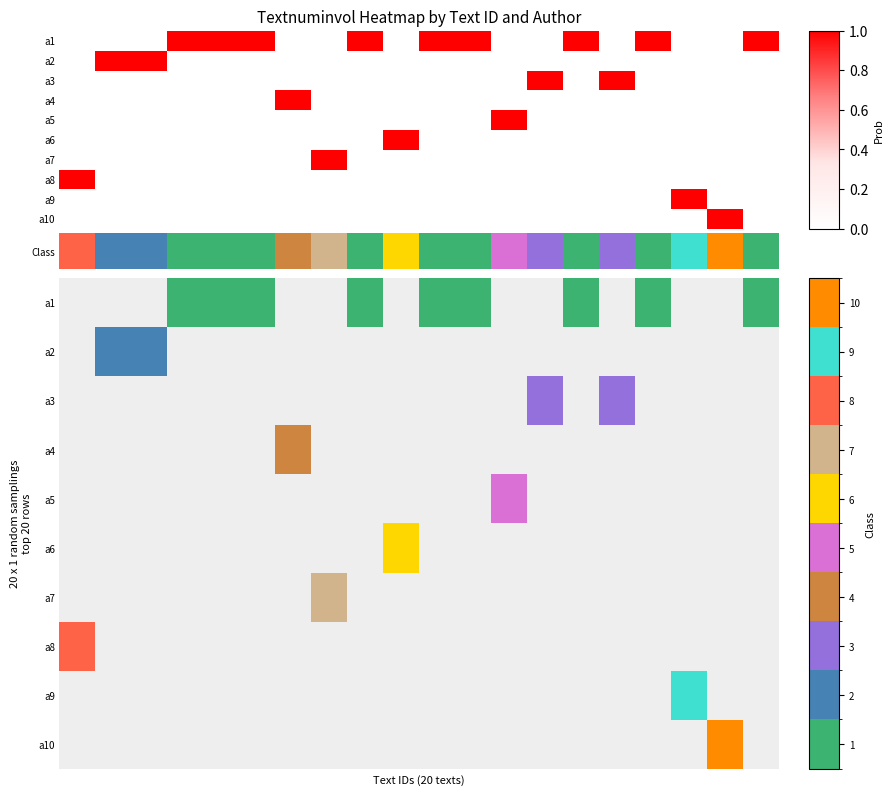

What is the spread (max minus min) of values at 16?

1